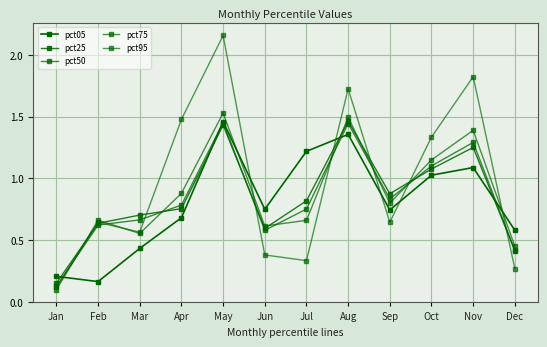

Does the chart have visible grid lines?

Yes